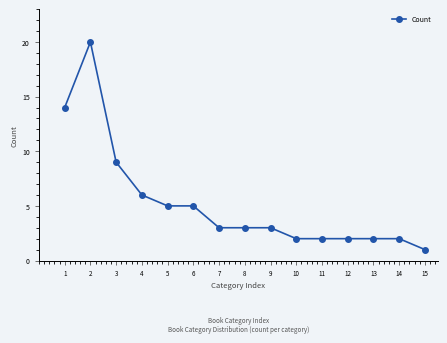

How many data points does each series have?

15